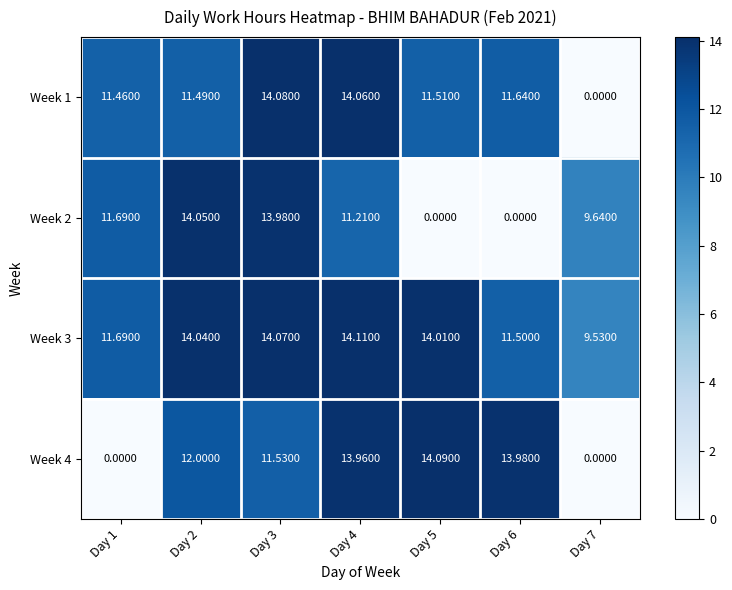

Is the value of Week 4 at Day 5 greater than the value of Week 3 at Day 7?

Yes